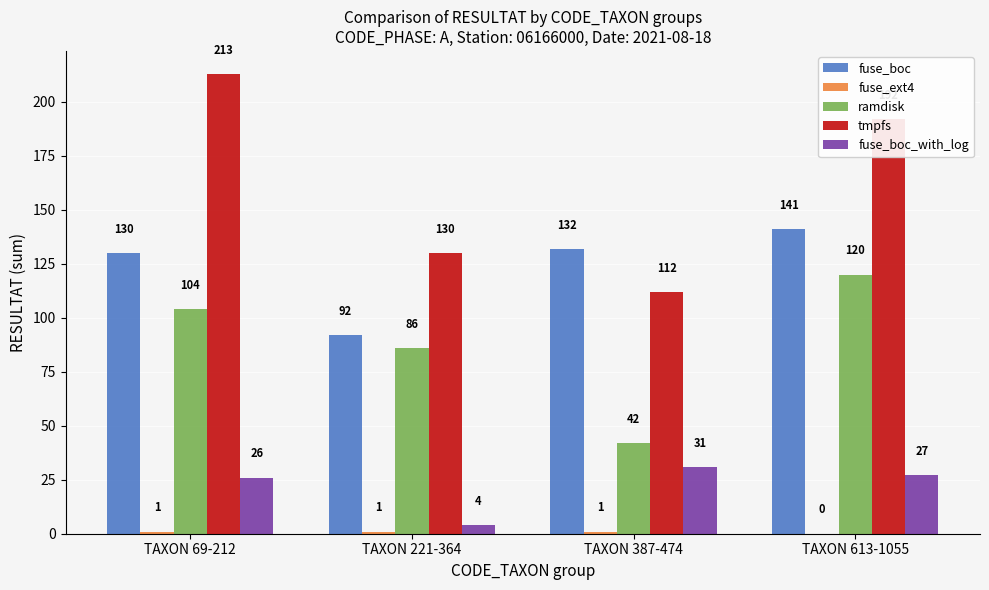

Which series changed the most between TAXON 69-212 and TAXON 387-474?

tmpfs